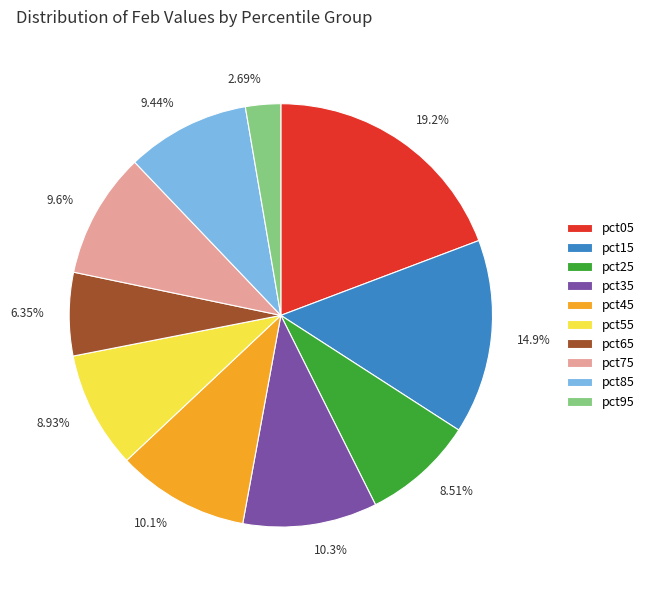

To the nearest percent, what is the combined percentage of pct45 and pct25?

19%